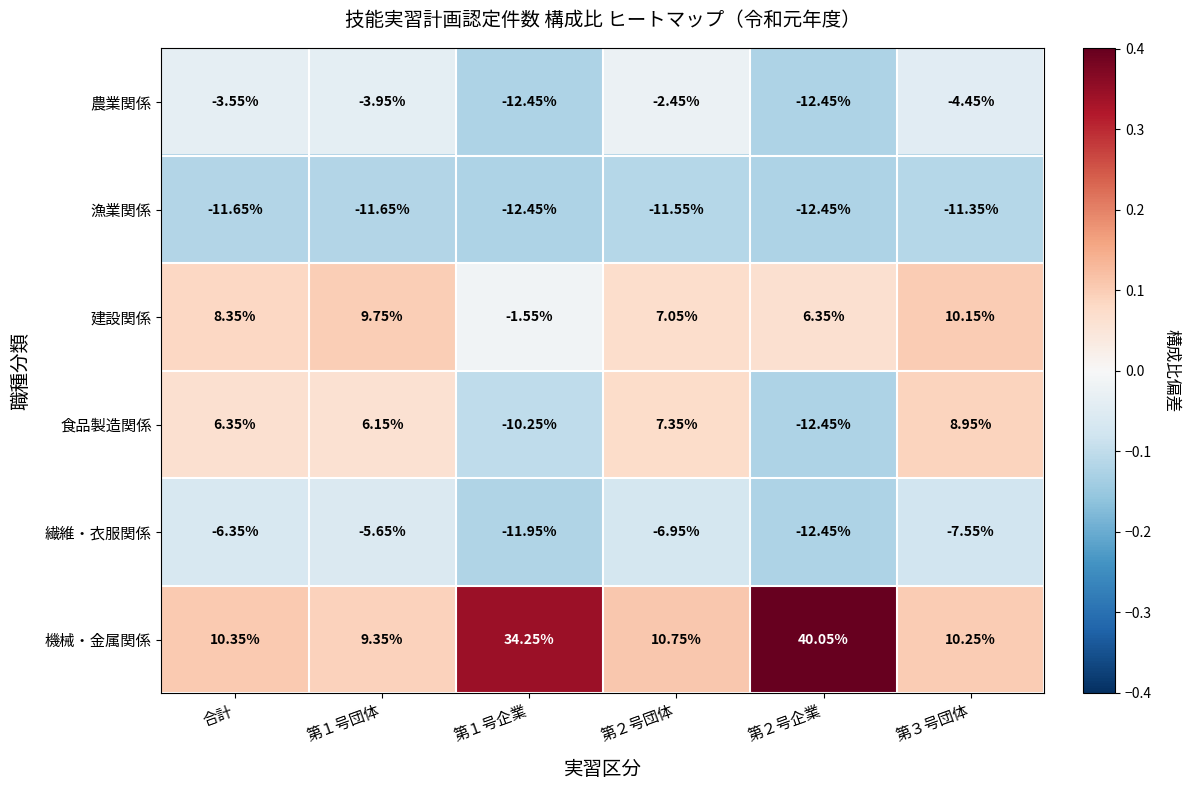

List the series in order of their peak value, lowest first.

漁業関係, 繊維・衣服関係, 農業関係, 食品製造関係, 建設関係, 機械・金属関係